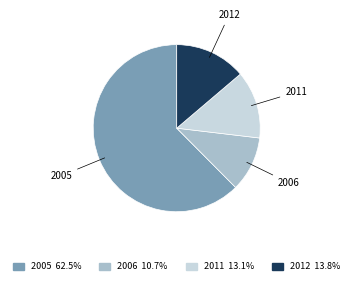

Is there any slice that represents more than half of the pie?

Yes